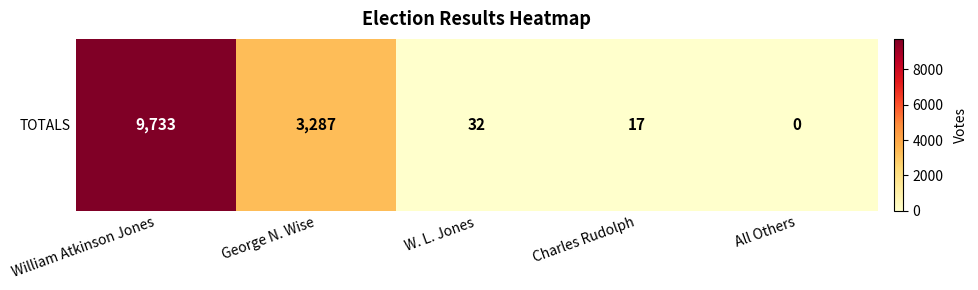

Reading left to right, transcribe all the data shown in this chart.

9733	3287	32	17	0